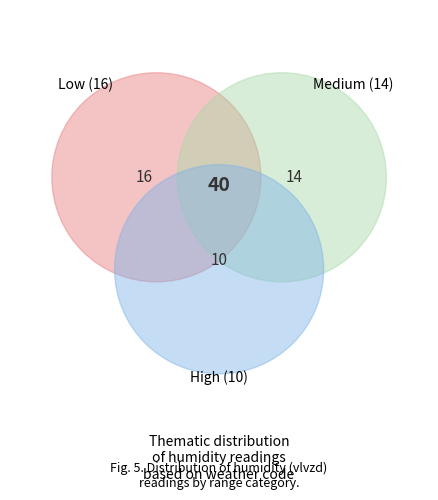

To the nearest percent, what is the difference between the largest and smallest slice percentages?

1%